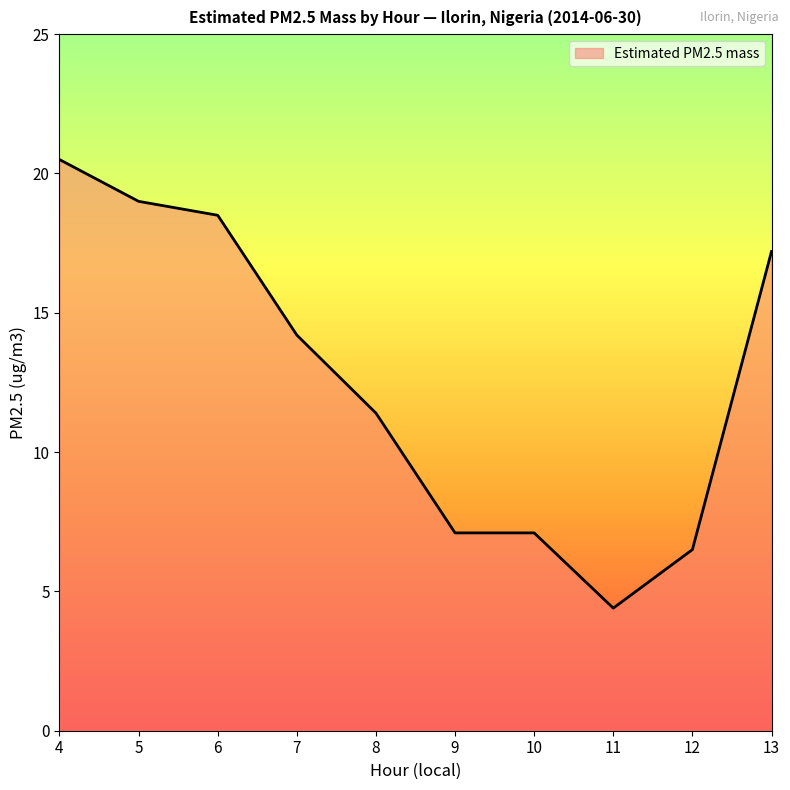

At which label is the value closest to 12?

8